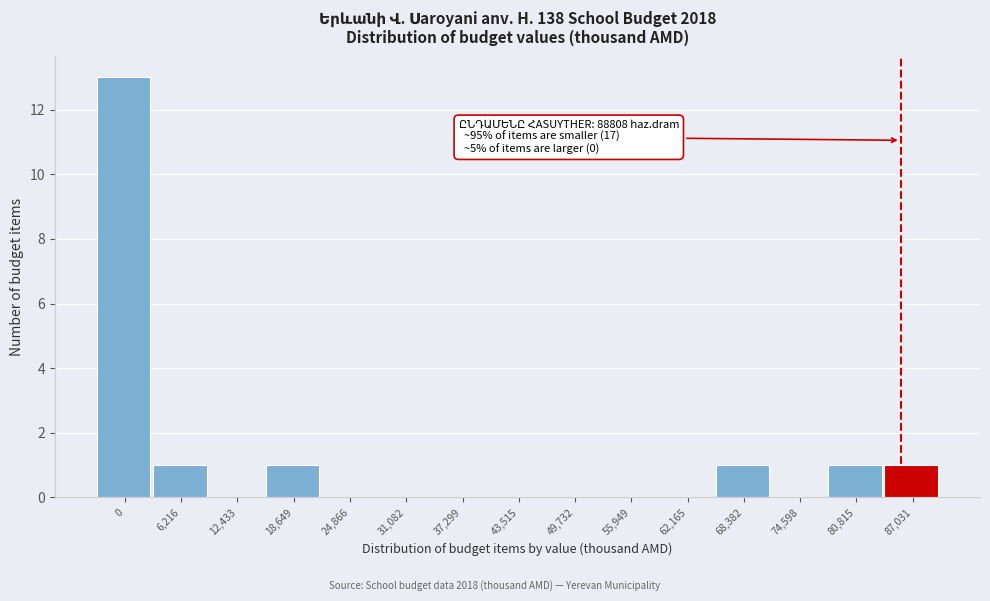

Reading left to right, extract all data points from this chart.

0=13	6,216=1	12,433=0	18,649=1	24,866=0	31,082=0	37,299=0	43,515=0	49,732=0	55,949=0	62,165=0	68,382=1	74,598=0	80,815=1	87,031=1